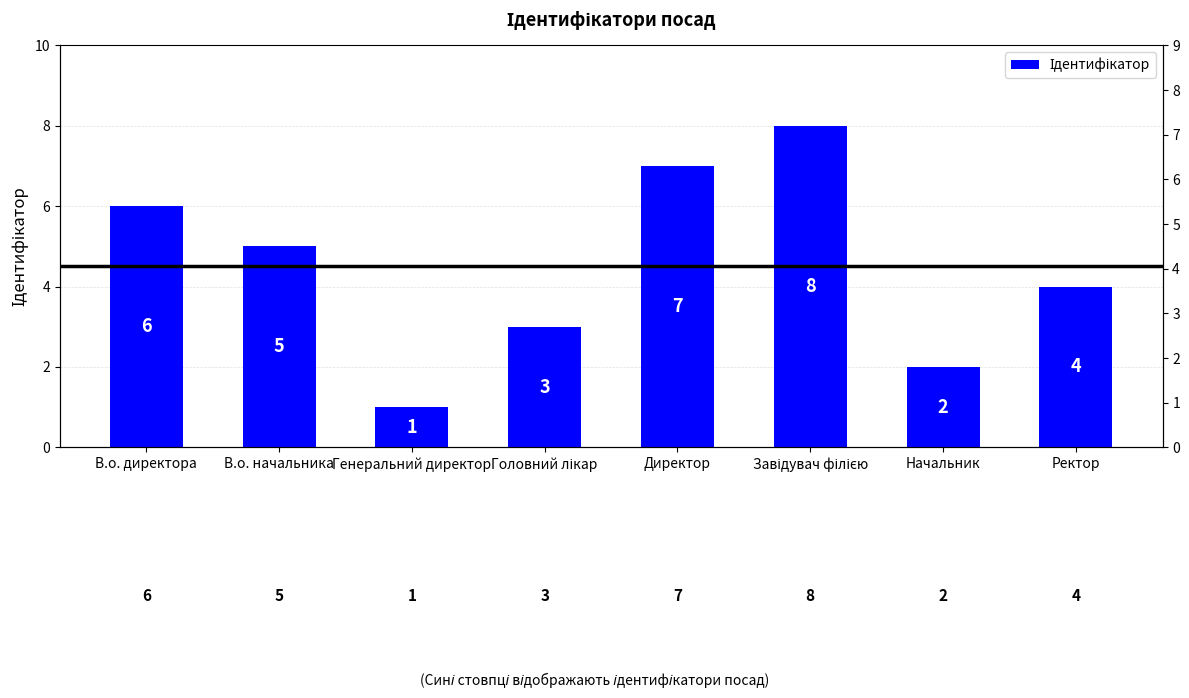

Which label corresponds to the smallest value in the chart?

Генеральний директор